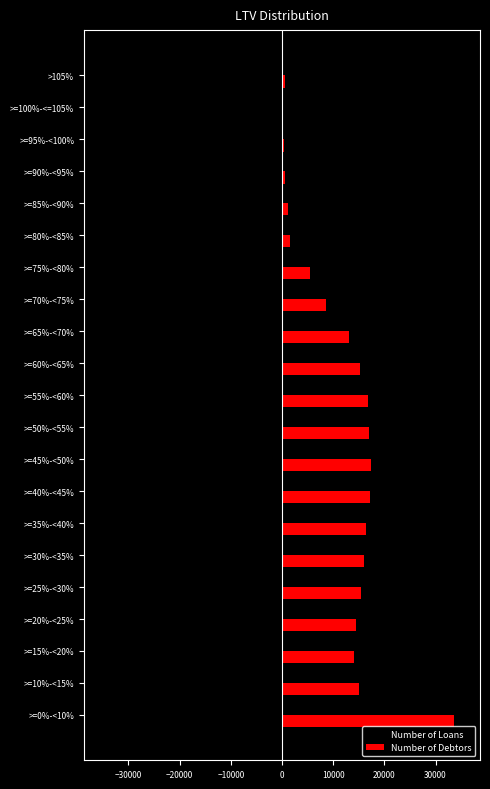

At which category is the sum across all series the highest?

>=0%-<10%